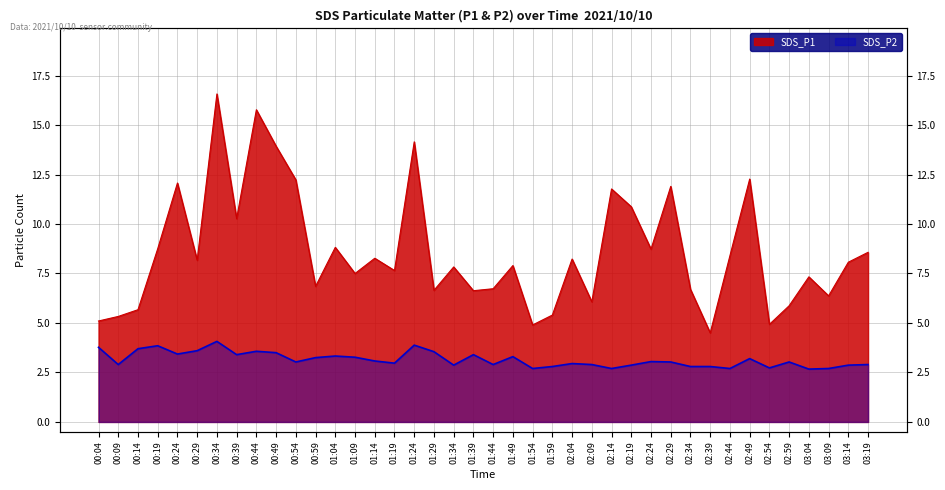

How many distinct data groups are displayed?

2